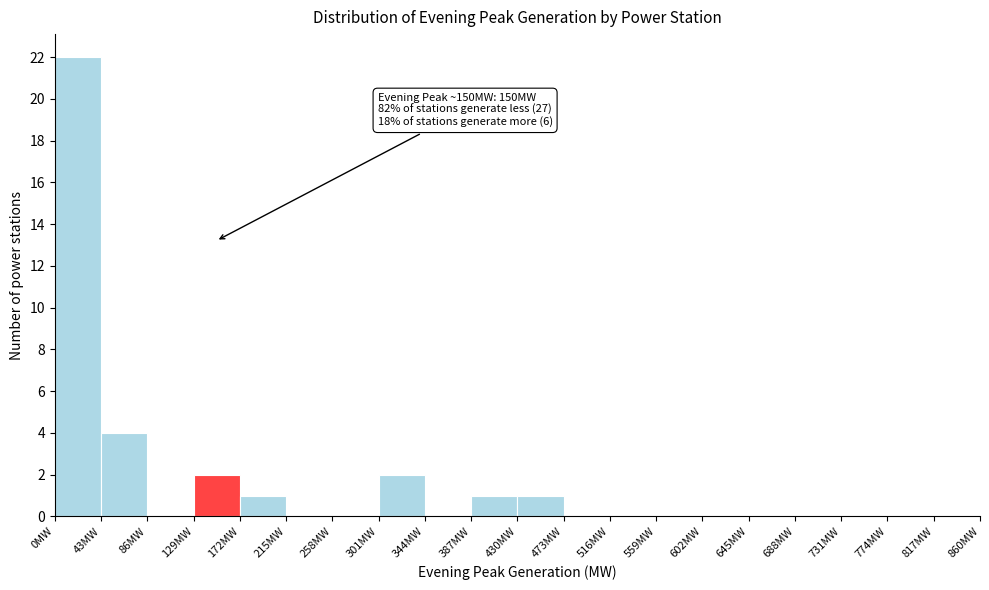

Over which range of the x-axis is the bar tallest?

0 to 43